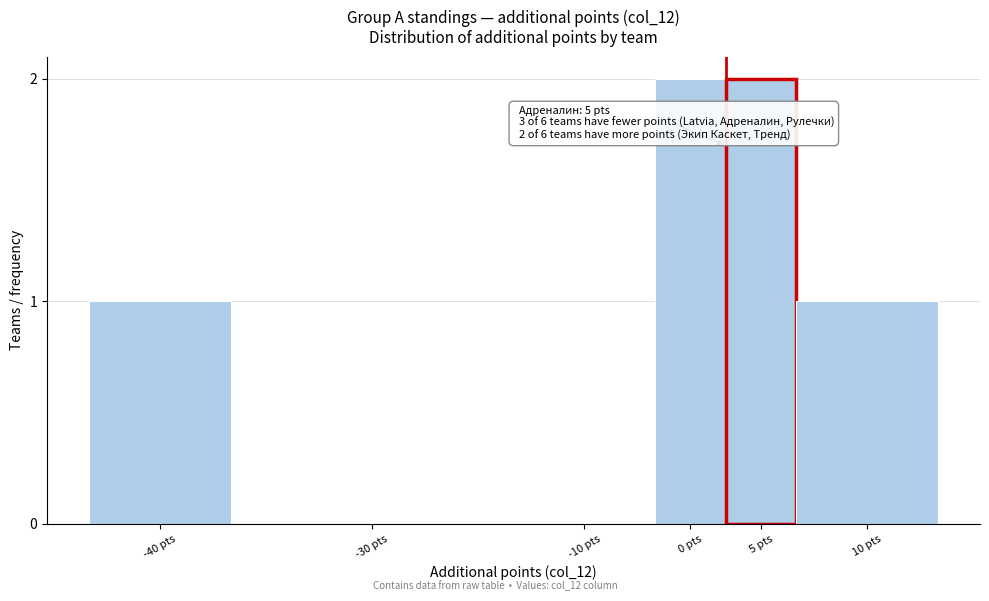

Reading left to right, list all the values displayed in this chart.

-40 pts=1	-30 pts=0	-10 pts=0	0 pts=2	5 pts=2	10 pts=1